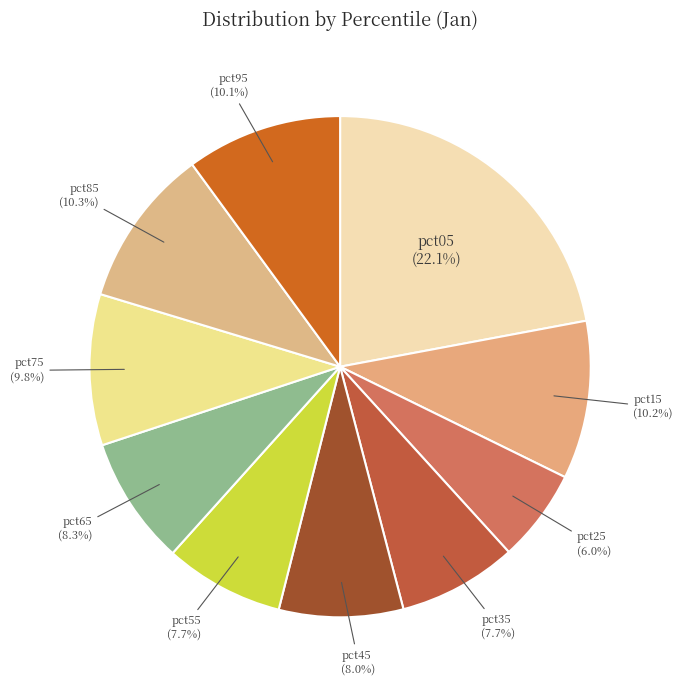

How many slices are in this pie chart?

10